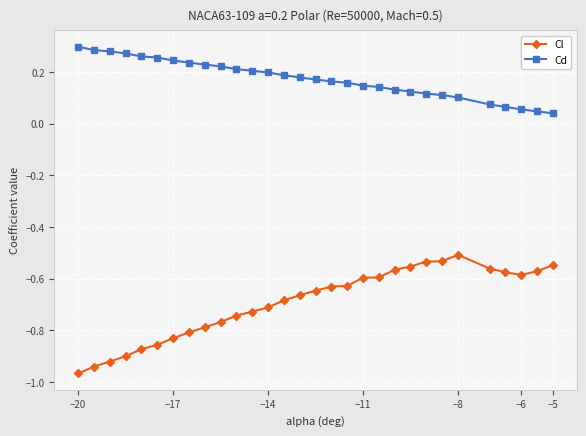

Which series has the largest range (max minus min)?

Cl